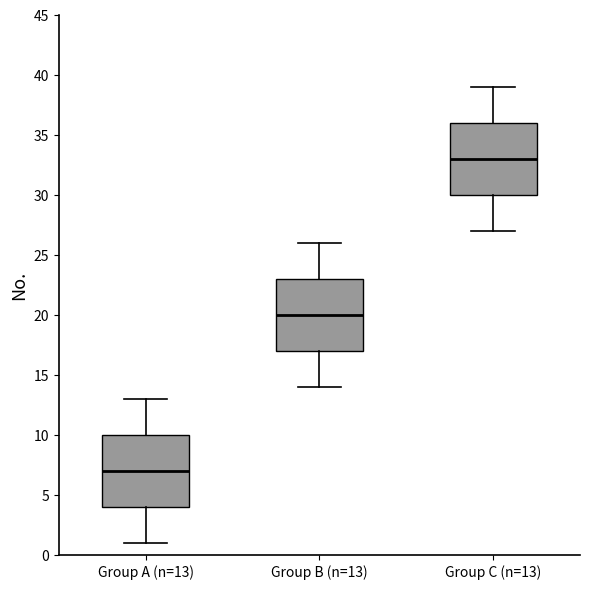

Where does the median line of the box for Group A (n=13) sit on the y-axis? The values are not printed on the chart, so give them approximately, as read against the axis.

7